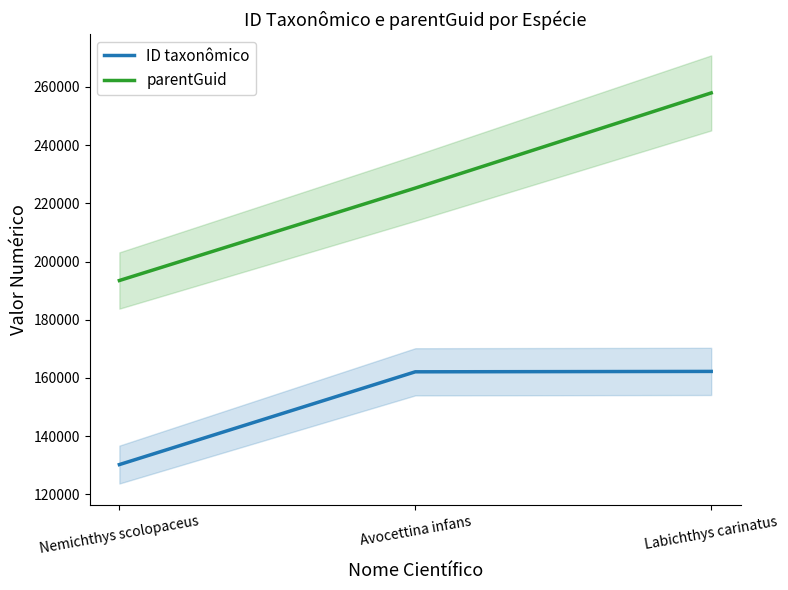

What is the total value across all series at Nemichthys scolopaceus?

323711